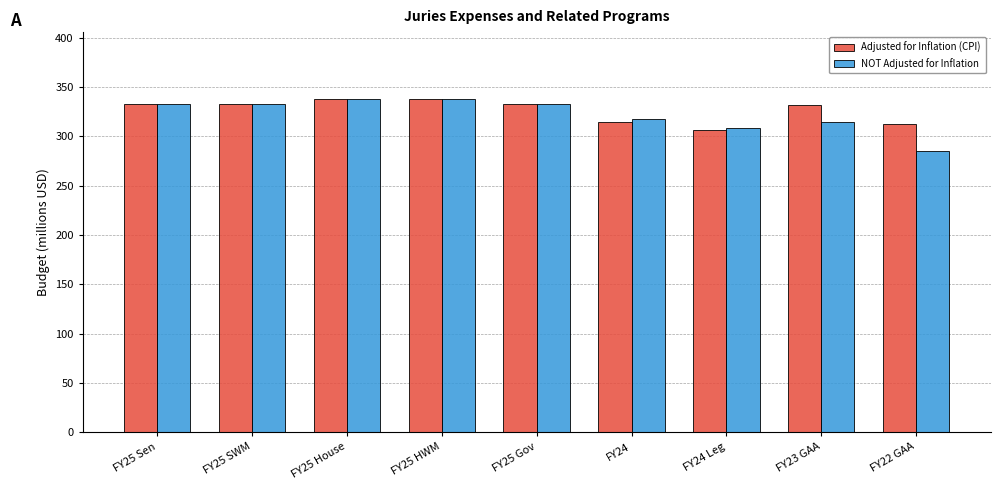

What position from the right is FY25 HWM?

6